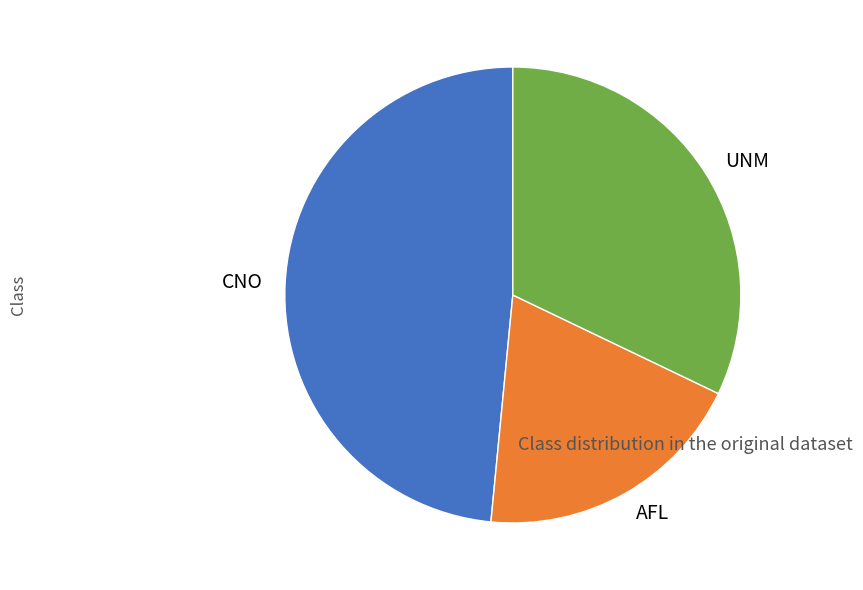

How many segments does this pie chart have?

3